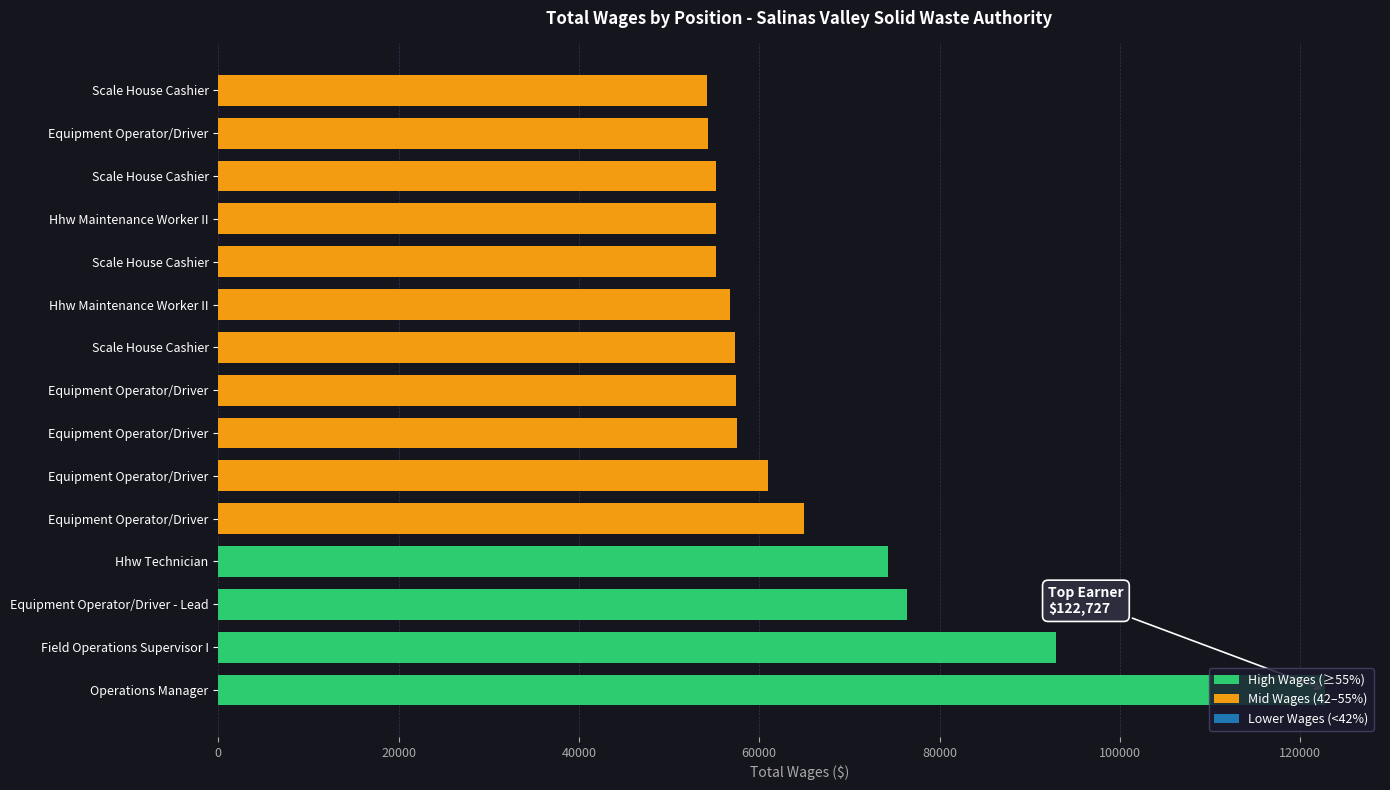

Reading left to right, extract all data points from this chart.

122727	92959	76427	74336	64949	60996	57503	57479	57280	56760	55228	55219	55188	54323	54183